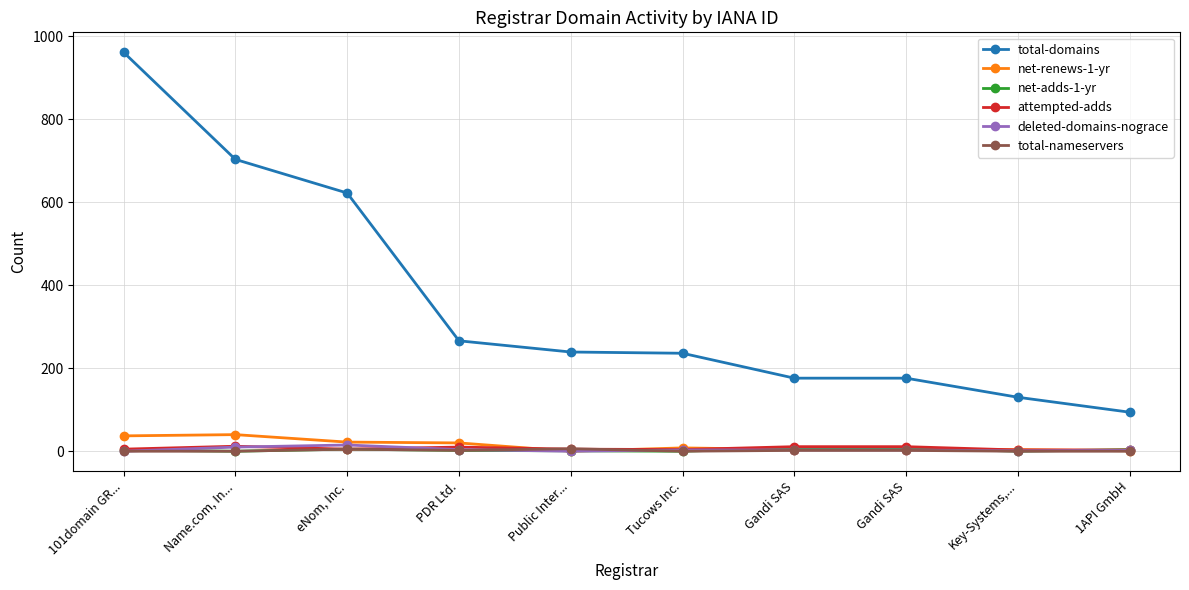

Reading left to right, list all the values displayed in this chart.

total-domains: 101domain GR...=961	Name.com, In...=703	eNom, Inc.=622	PDR Ltd.=266	Public Inter...=239	Tucows Inc.=236	Gandi SAS=176	Gandi SAS=176	Key-Systems,...=130	1API GmbH=94
net-renews-1-yr: 101domain GR...=37	Name.com, In...=40	eNom, Inc.=22	PDR Ltd.=20	Public Inter...=0	Tucows Inc.=8	Gandi SAS=4	Gandi SAS=4	Key-Systems,...=4	1API GmbH=1
net-adds-1-yr: 101domain GR...=3	Name.com, In...=0	eNom, Inc.=5	PDR Ltd.=2	Public Inter...=1	Tucows Inc.=0	Gandi SAS=8	Gandi SAS=8	Key-Systems,...=0	1API GmbH=4
attempted-adds: 101domain GR...=5	Name.com, In...=12	eNom, Inc.=5	PDR Ltd.=10	Public Inter...=5	Tucows Inc.=4	Gandi SAS=11	Gandi SAS=11	Key-Systems,...=3	1API GmbH=3
deleted-domains-nograce: 101domain GR...=0	Name.com, In...=10	eNom, Inc.=15	PDR Ltd.=4	Public Inter...=0	Tucows Inc.=3	Gandi SAS=3	Gandi SAS=3	Key-Systems,...=1	1API GmbH=2
total-nameservers: 101domain GR...=0	Name.com, In...=0	eNom, Inc.=5	PDR Ltd.=2	Public Inter...=6	Tucows Inc.=0	Gandi SAS=2	Gandi SAS=2	Key-Systems,...=0	1API GmbH=0